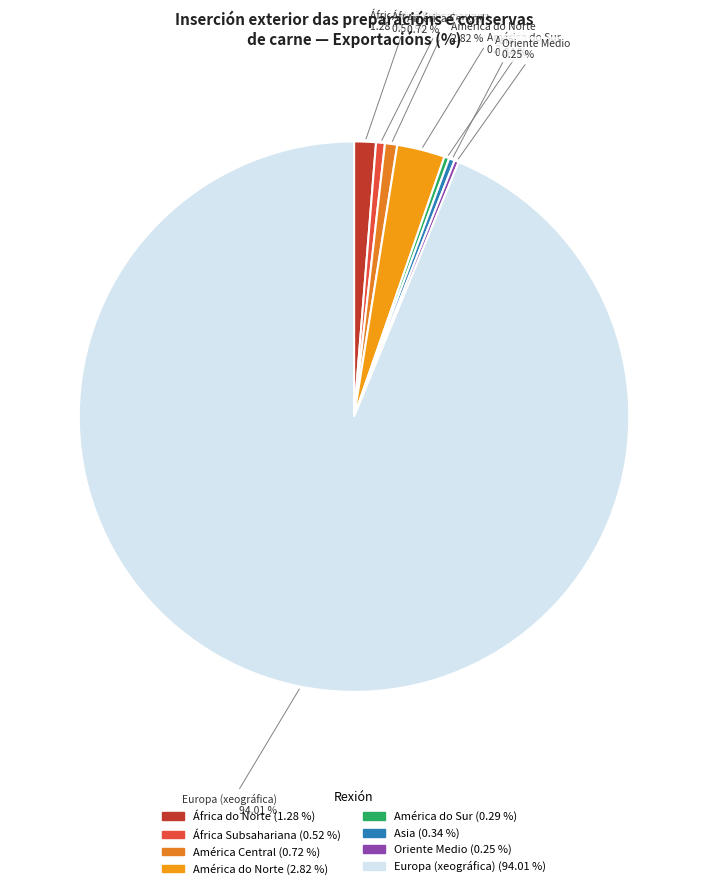

Count the number of slices in the pie.

8